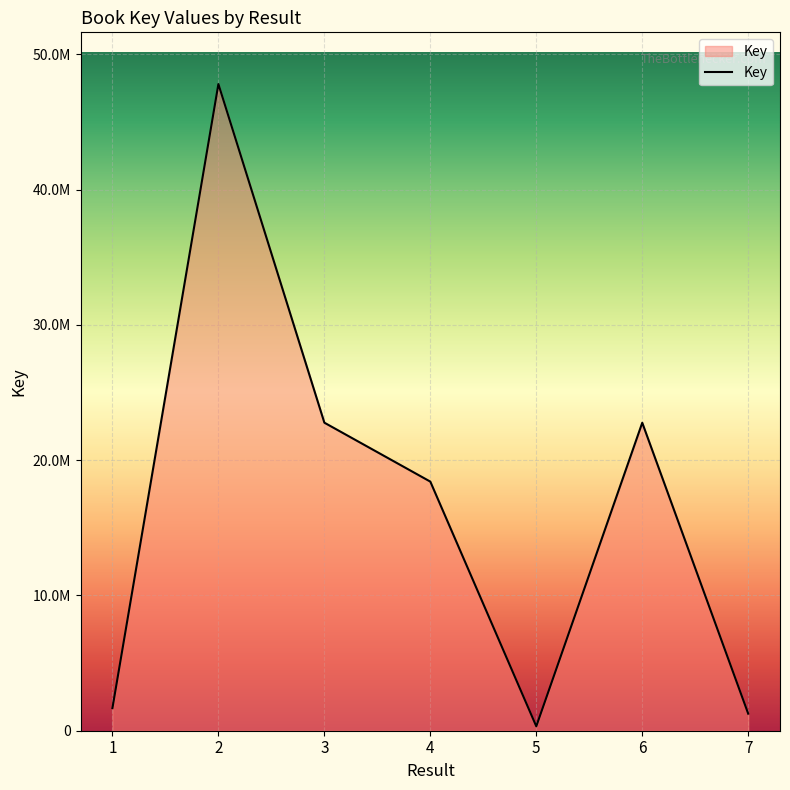

How many points are higher than both their immediate neighbors (excluding endpoints)?

2